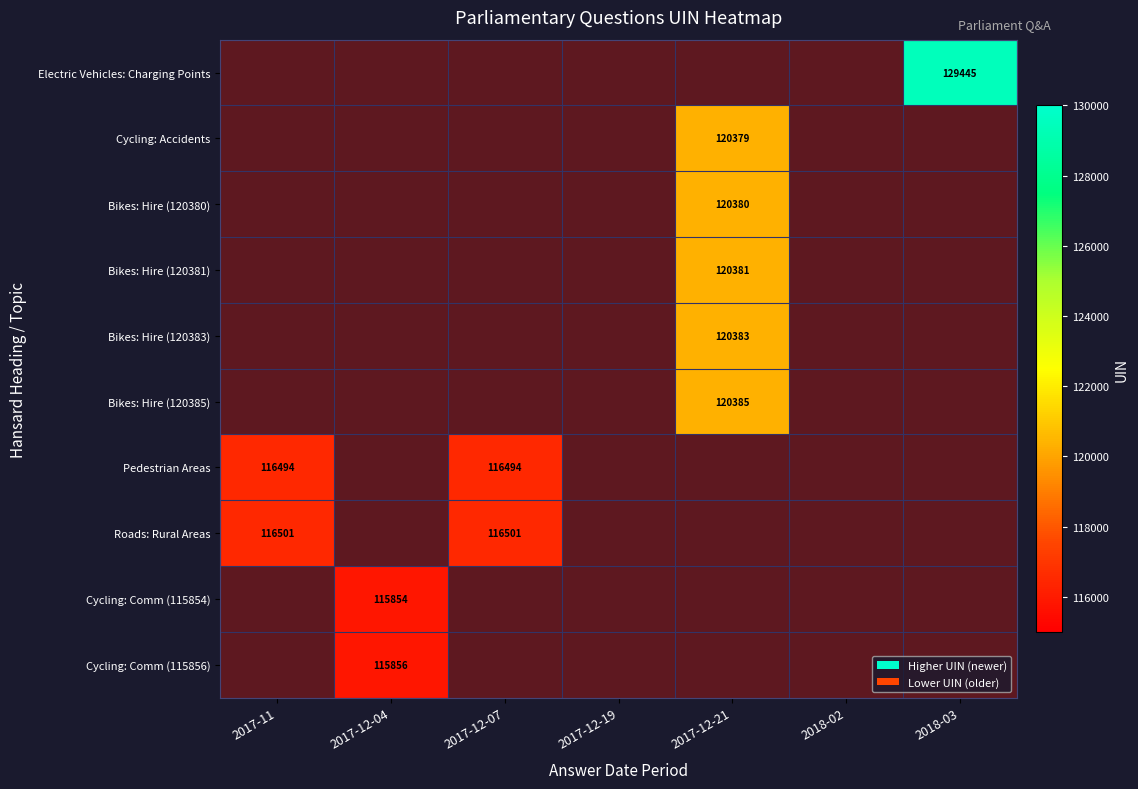

Is the value of Bikes: Hire (120381) at 2017-12-04 greater than the value of Bikes: Hire (120383) at 2017-12-19?

No